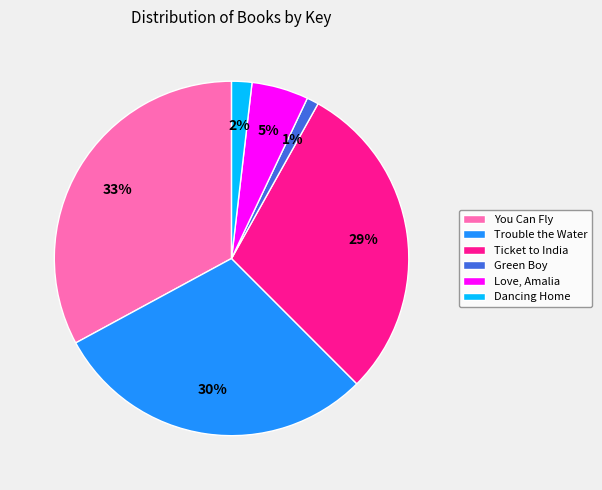

Is there any slice that represents more than half of the pie?

No